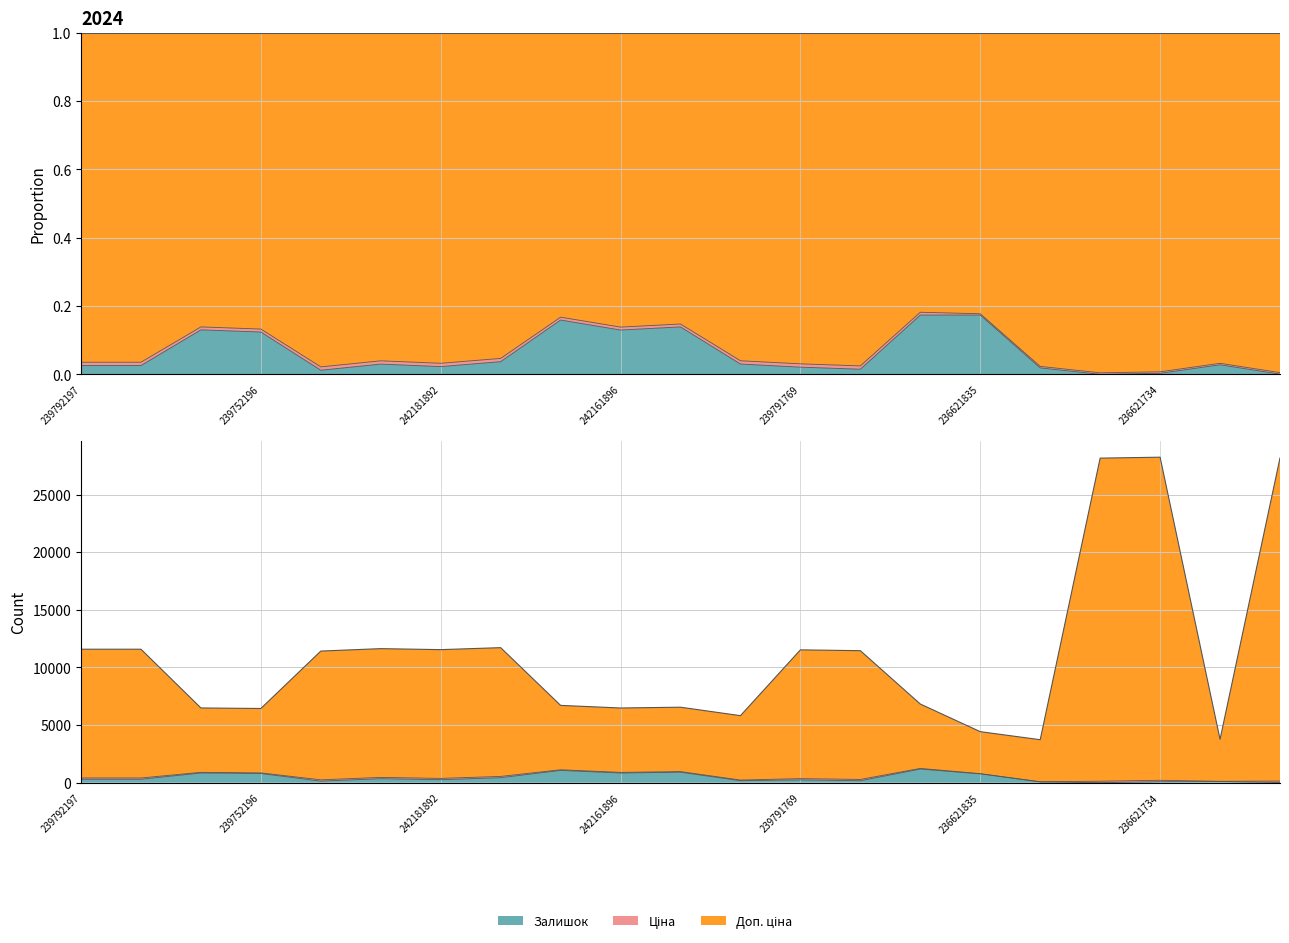

What is the value of the Доп. ціна point at the 16th from the left?

4428.2